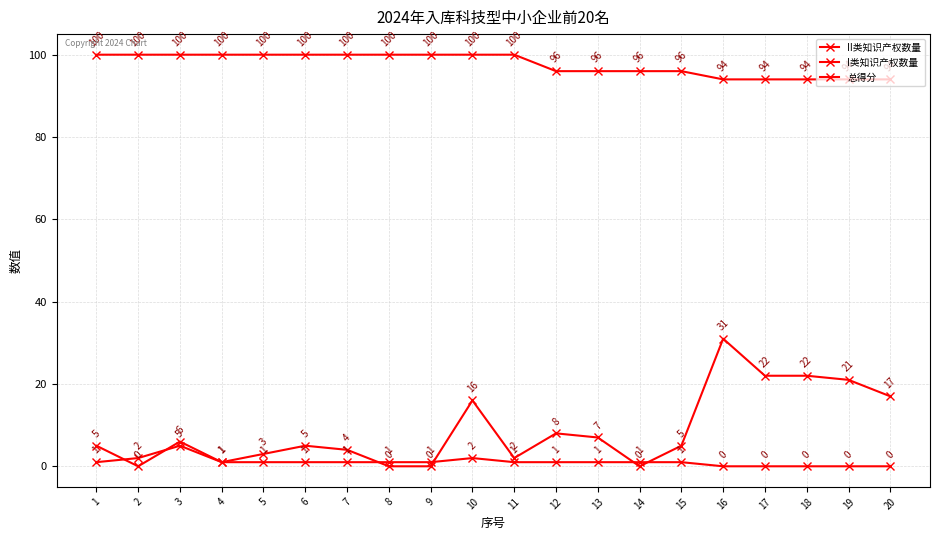

What is the difference between the second highest and second lowest values in the I类知识产权数量 series?

2